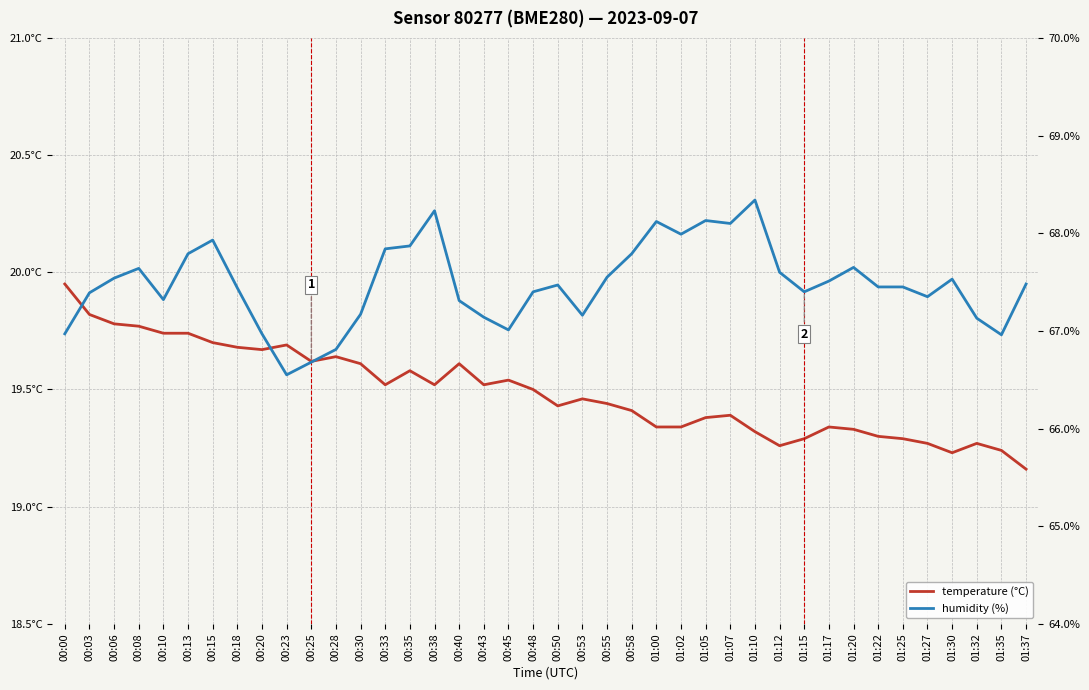

At which category does temperature (°C) reach its first local peak?

00:23